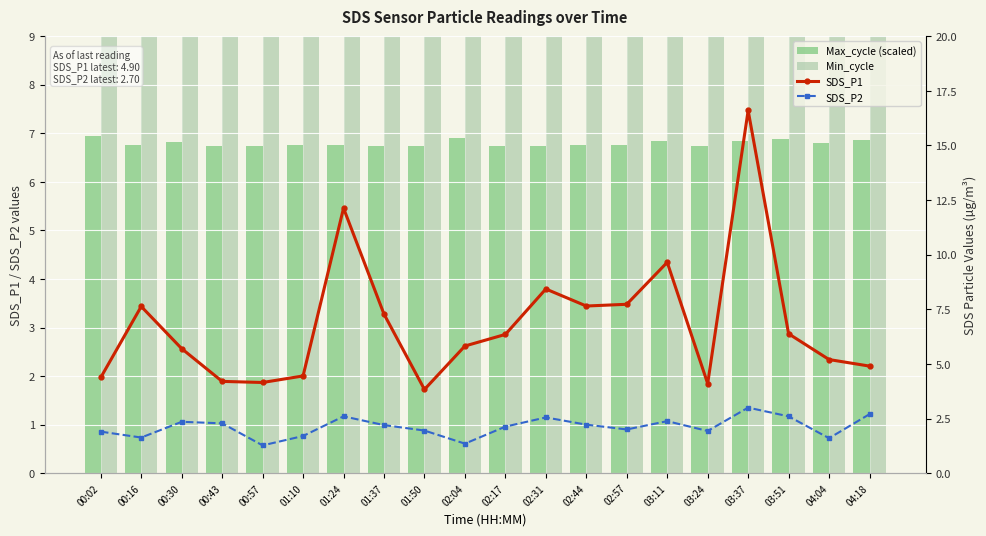

What value does the Max_cycle (scaled) series have at 02:44?

6.8